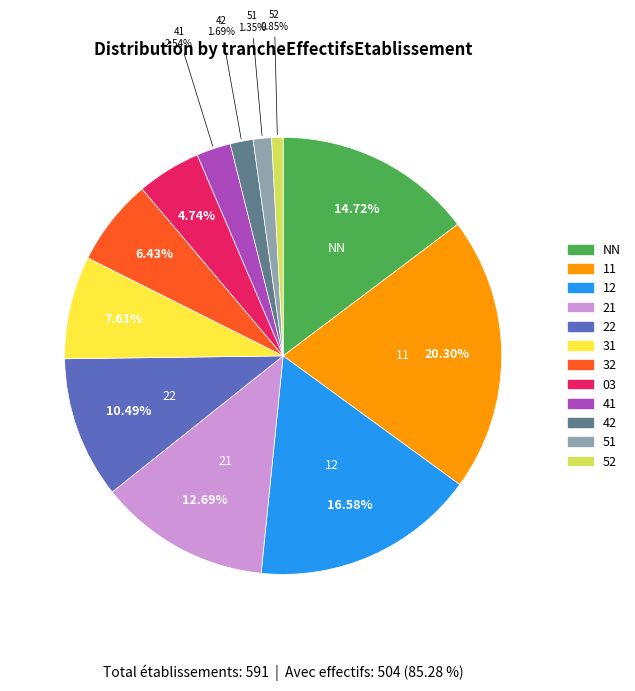

How many slices are in this pie chart?

12